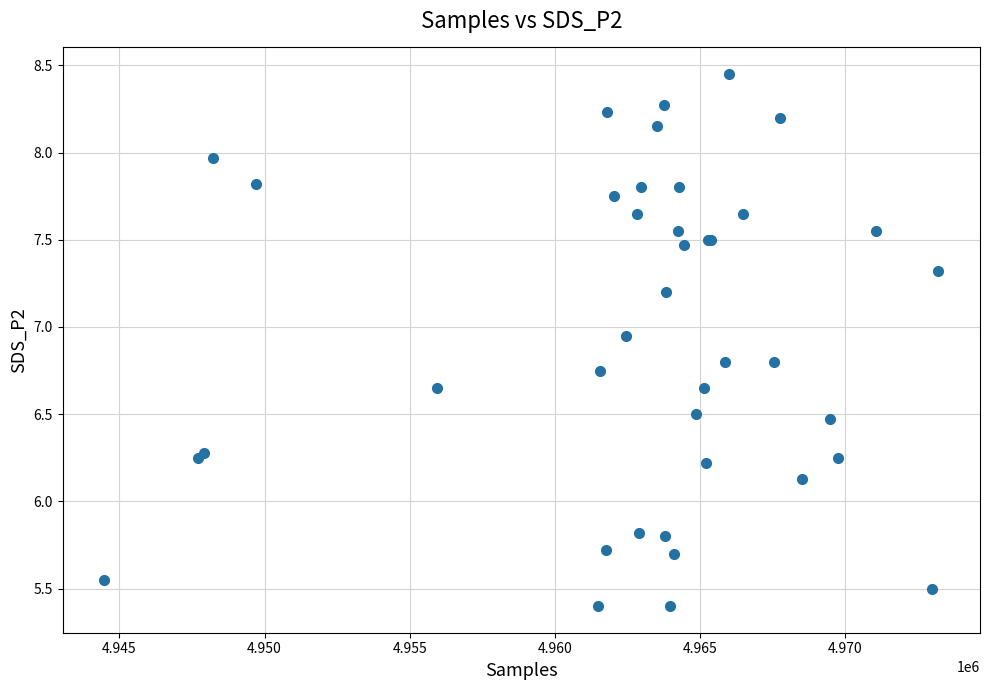

What Y value in the scatter plot is closest to 6?

6.1